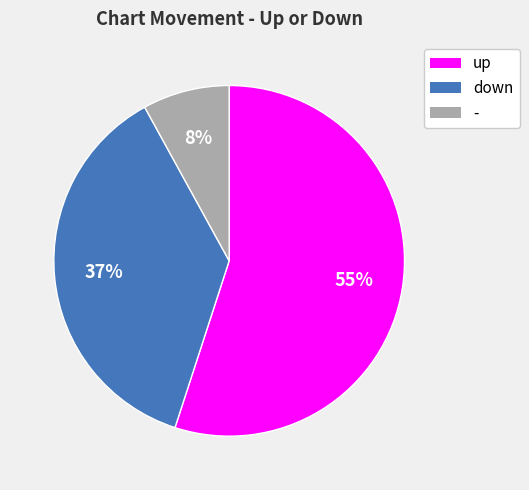

What is the ratio of the value at up to the value at down?

1.5